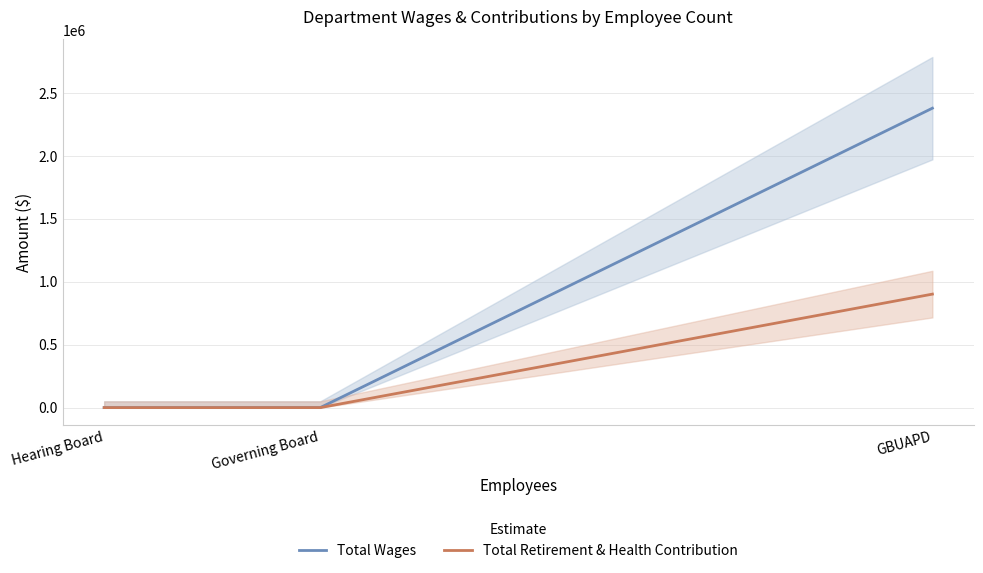

What is the sum of all Total Wages values?

2378378